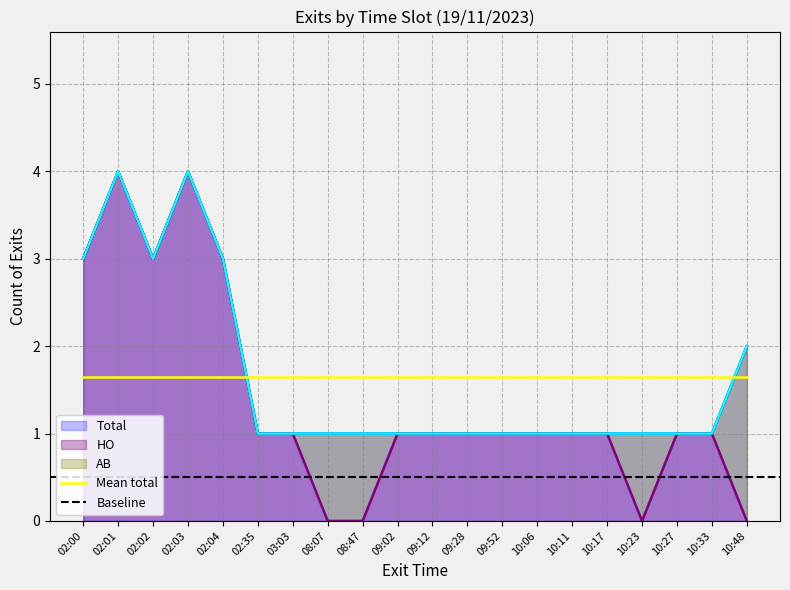

How many values in the Total series exceed 1?

6